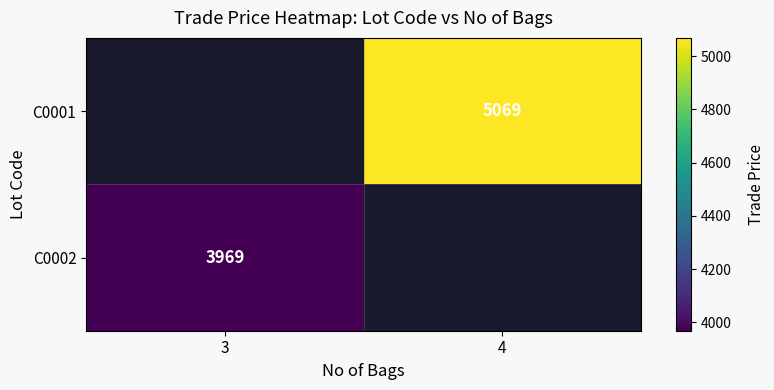

What is the greatest value displayed?

5069.0